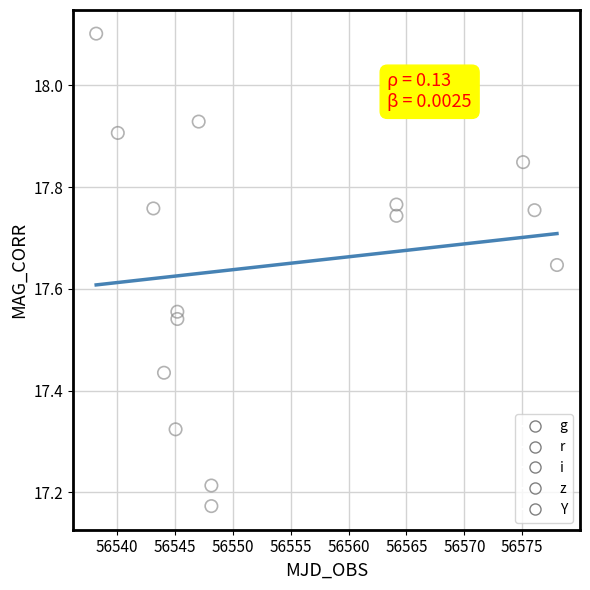

Which series contains the highest Y value?

g